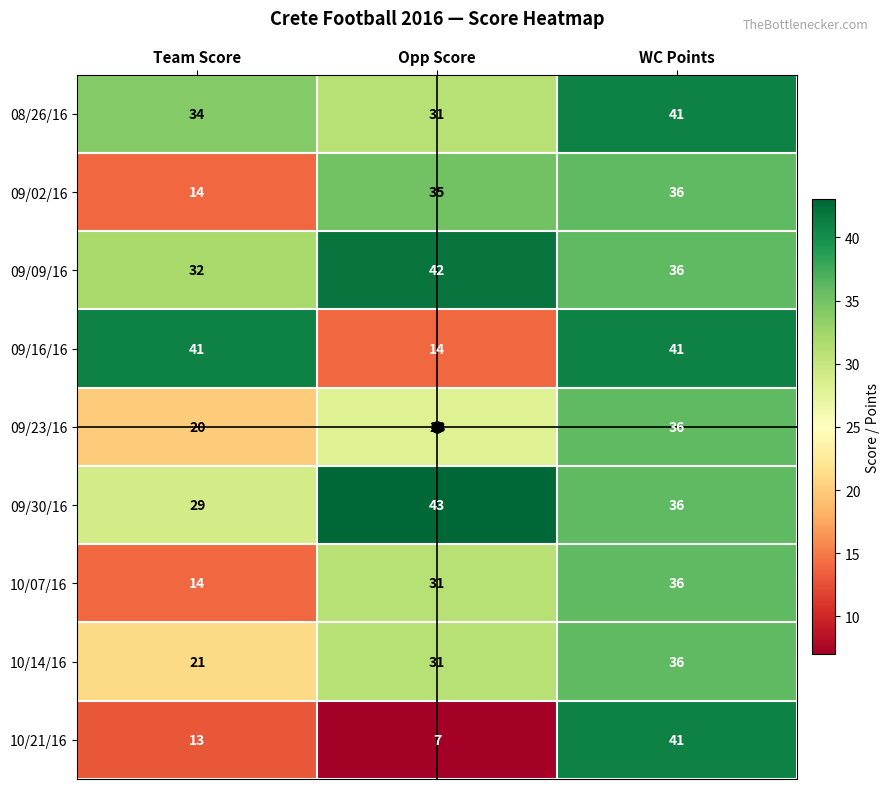

Is it true that 09/16/16 equals 65 at WC Points?

False